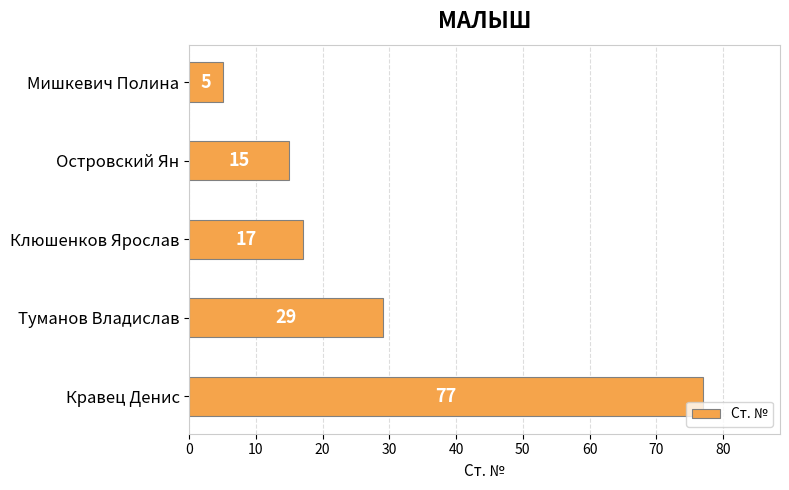

Reading top to bottom, list all the values displayed in this chart.

Мишкевич Полина=5	Островский Ян=15	Клюшенков Ярослав=17	Туманов Владислав=29	Кравец Денис=77